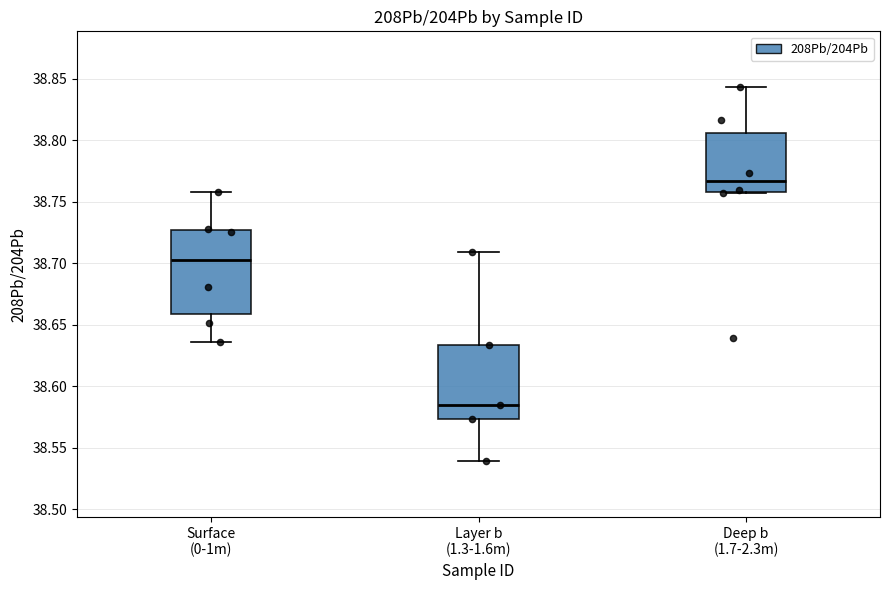

Reading left to right, transcribe this box plot: for each box, give where its median line is, the range the box spans, and where its two whiskers end, as read against the y-axis. The values are not printed on the chart, so give them approximately, as read against the axis.

Surface (0-1m): median 38.705, box 38.660 to 38.725, whiskers 38.635 to 38.760
Layer b (1.3-1.6m): median 38.585, box 38.575 to 38.635, whiskers 38.540 to 38.710
Deep b (1.7-2.3m): median 38.765, box 38.760 to 38.805, whiskers 38.755 to 38.845